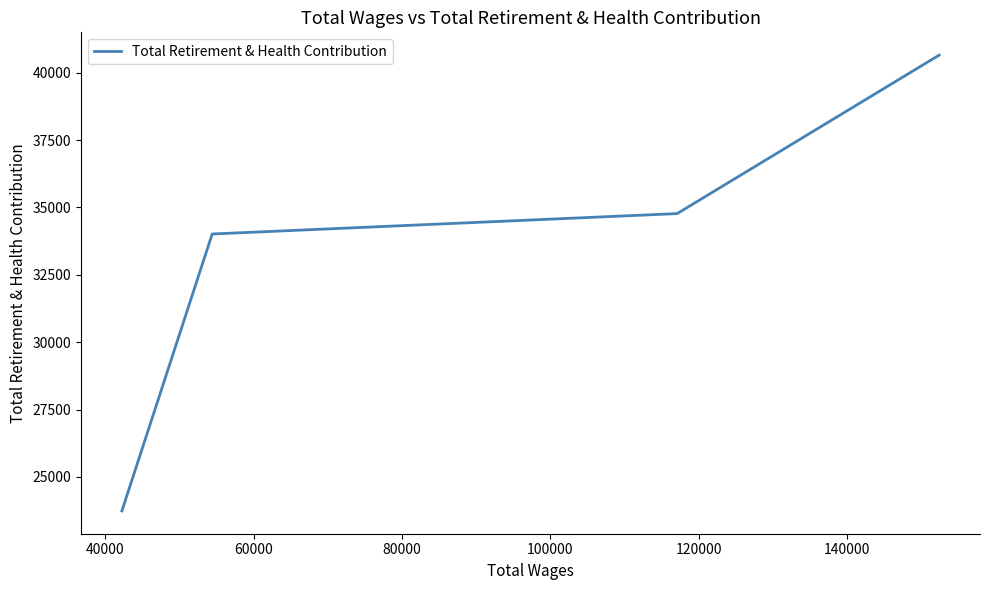

Reading left to right, extract all data points from this chart.

23737	34013	34770	40650